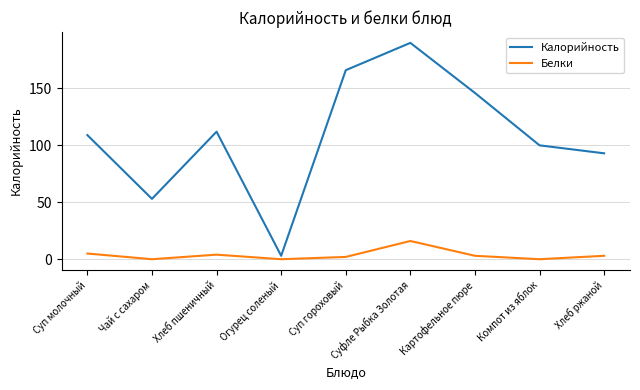

Is it true that Калорийность equals 248 at Суп гороховый?

False